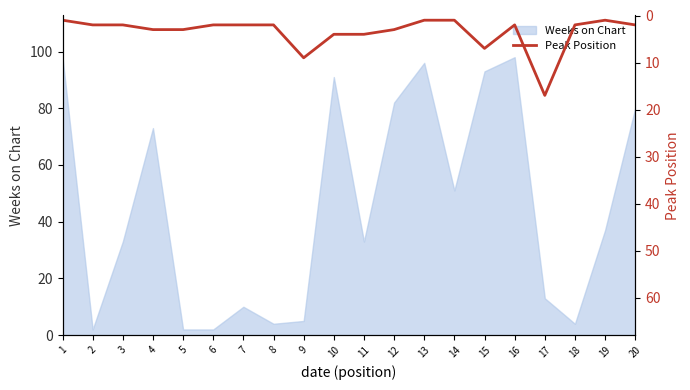

Does the chart have visible grid lines?

No